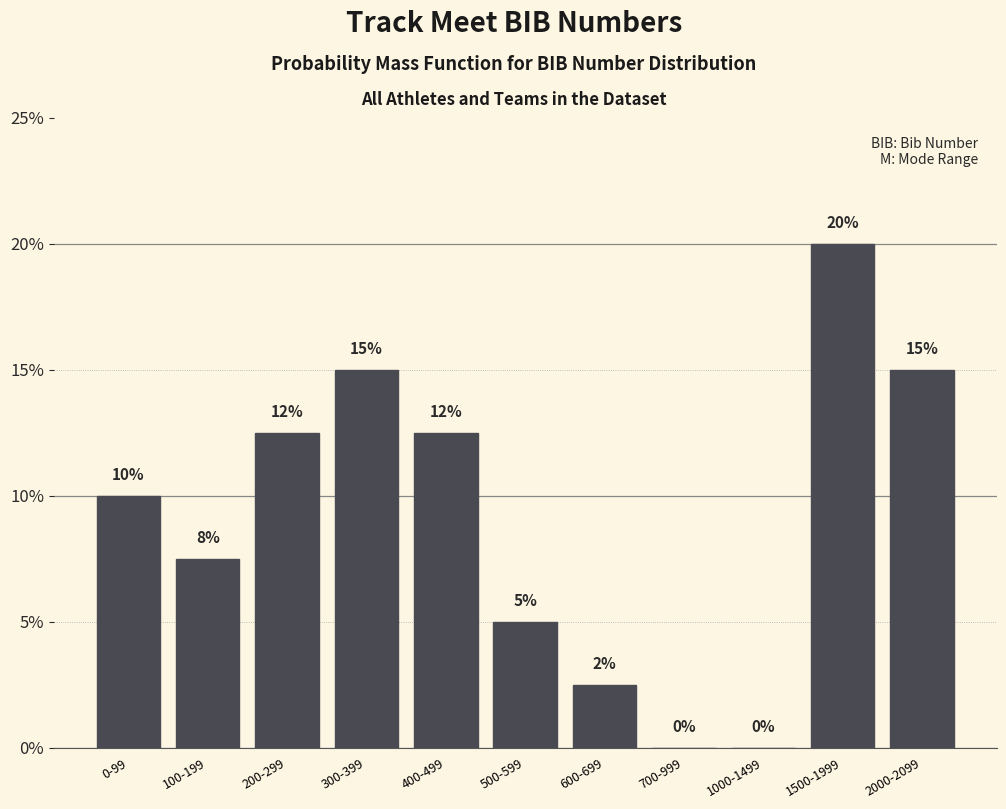

The chart shows a value of 12.5 at 400-499. True or false?

True